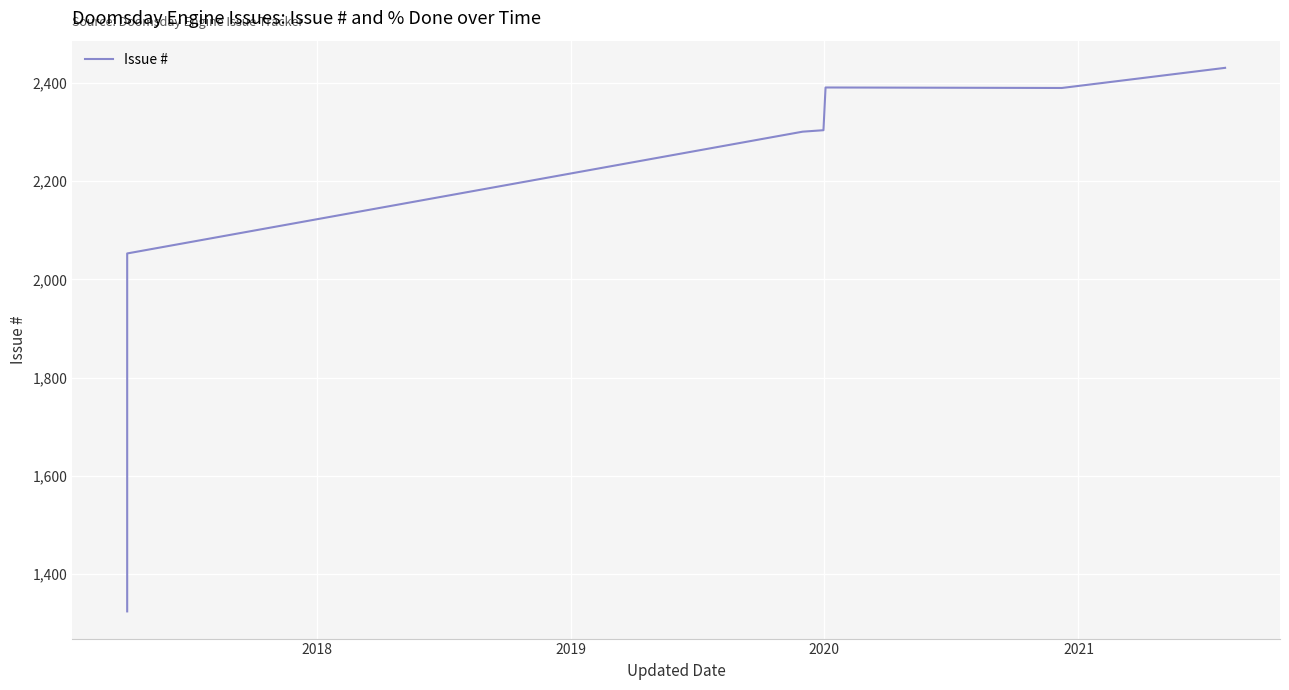

How many data points does each series have?

9